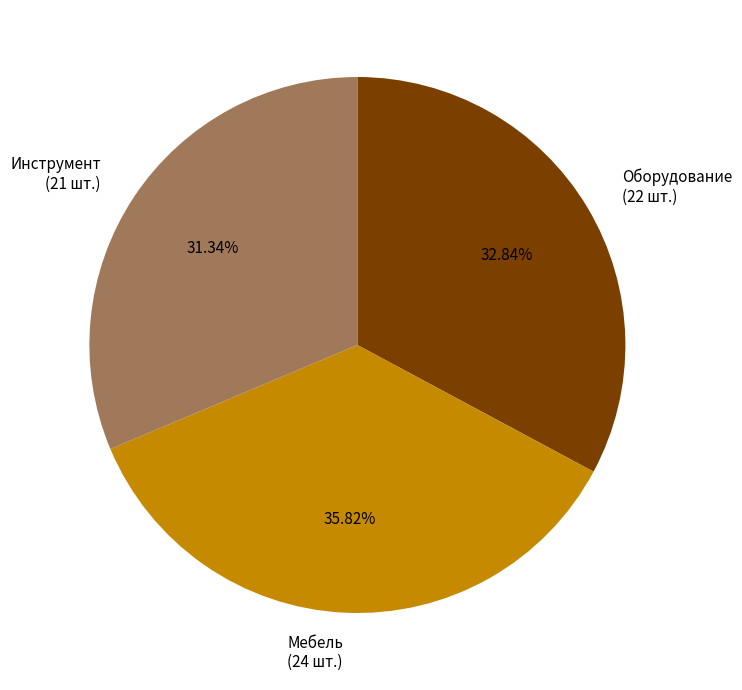

Is there any slice that represents more than half of the pie?

No